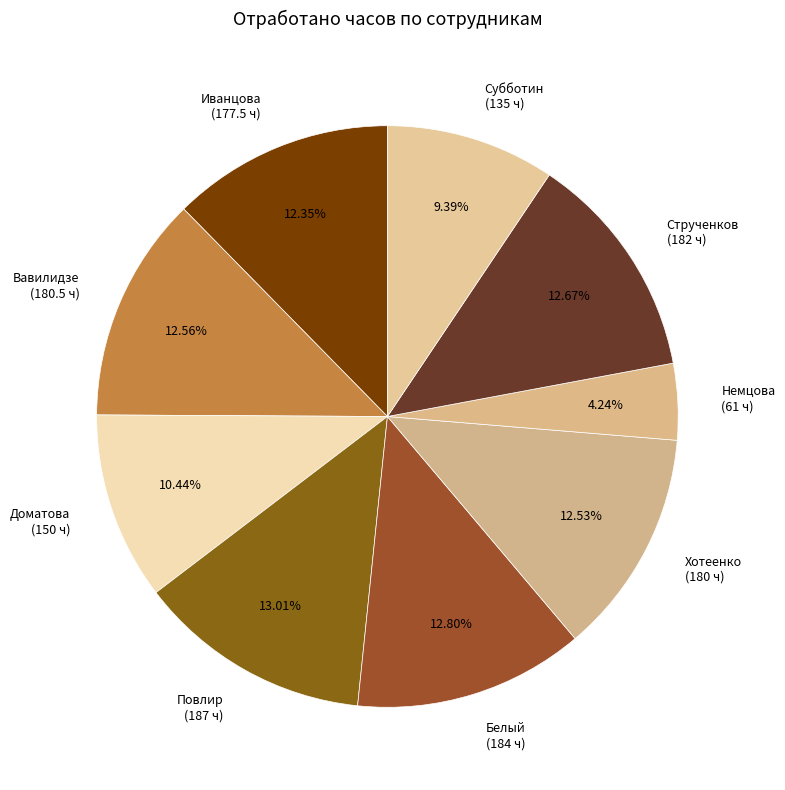

Do Субботин (135 ч) and Хотеенко (180 ч) together represent more than half of the pie?

No